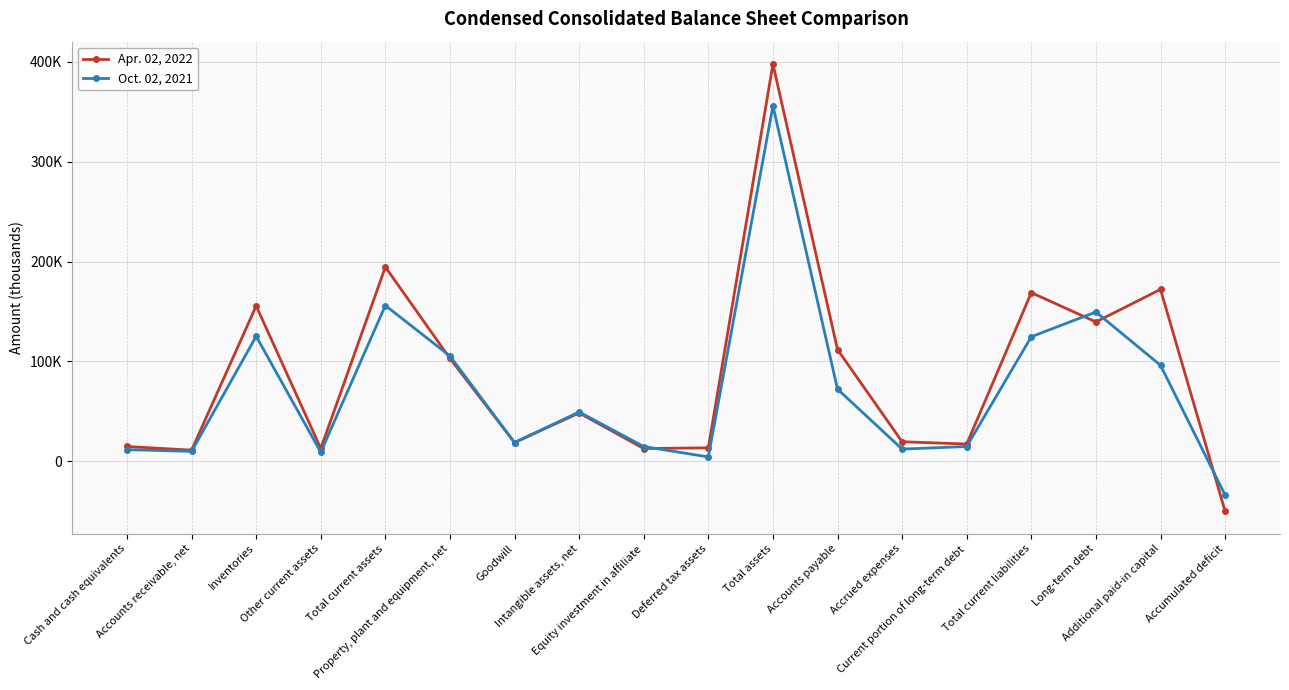

Which series changed the most between Property, plant and equipment, net and Total assets?

Apr. 02, 2022